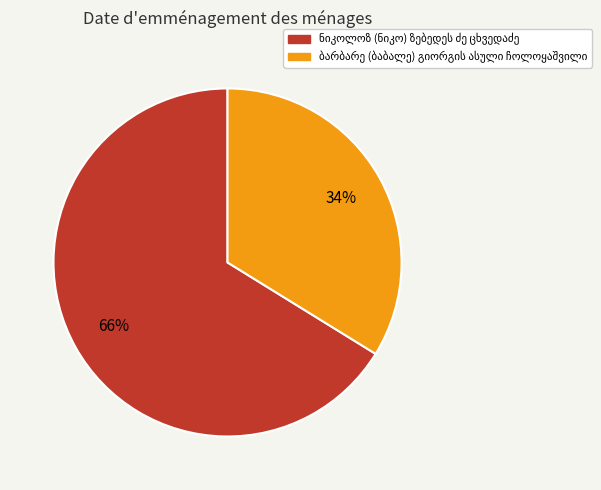

To the nearest percent, what is the average slice percentage?

50%